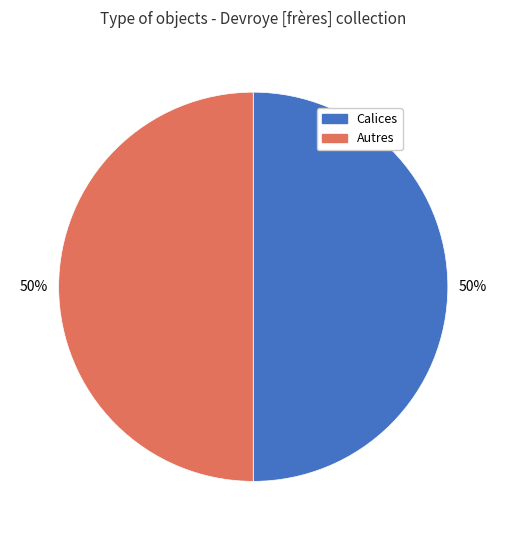

To the nearest percent, what is the average slice percentage?

50%